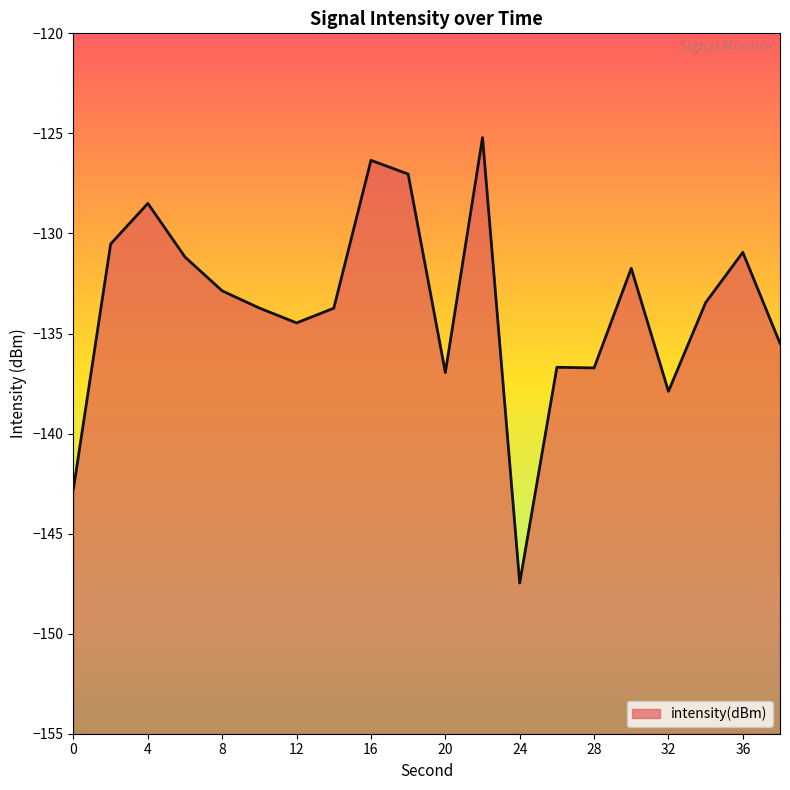

What is the greatest value displayed?

-125.2